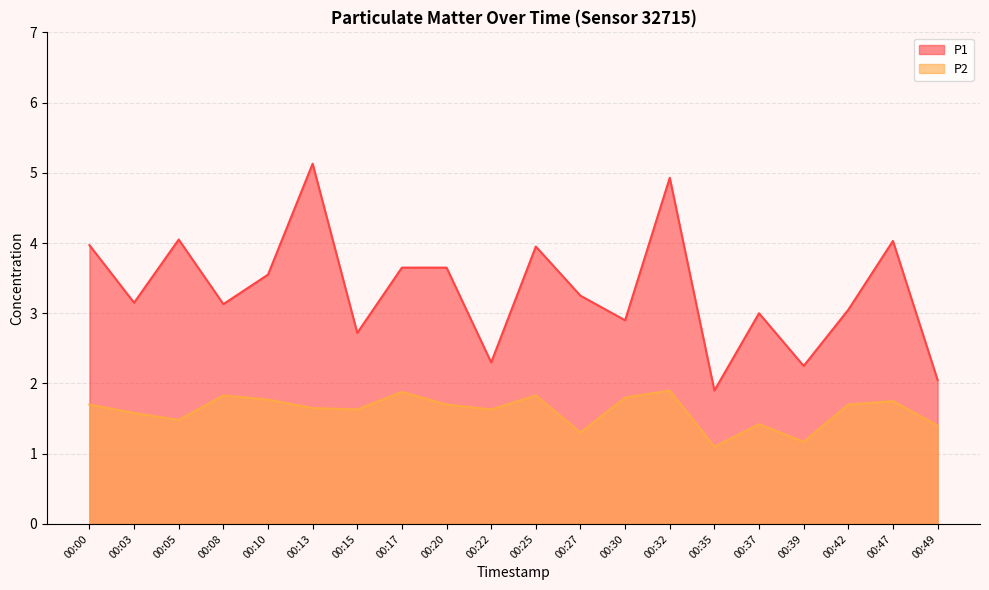

What is the difference between the highest and lowest values at 00:25?

2.1